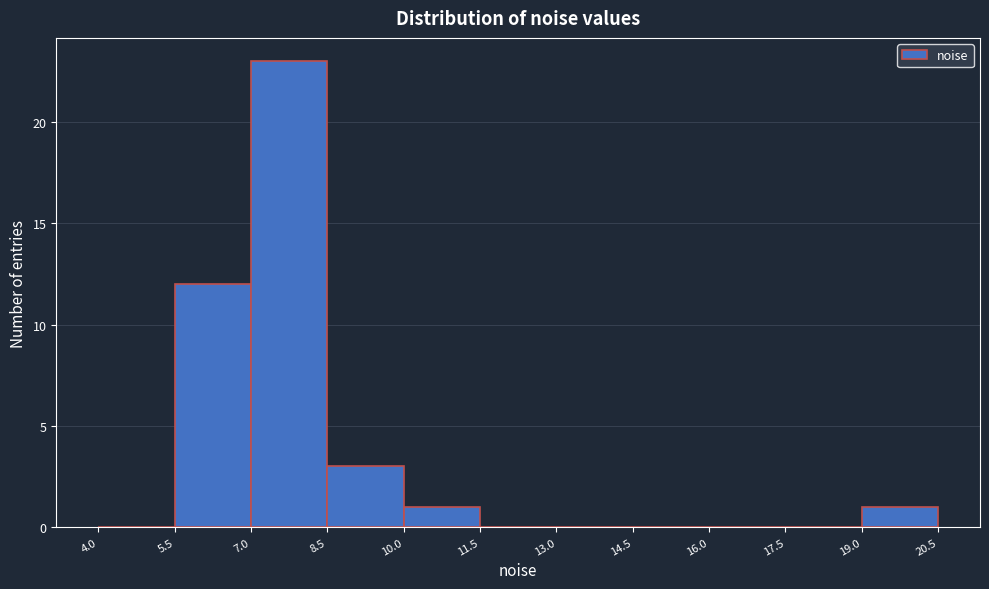

What is the height of the bar covering 8.5 to 10.0 on the x-axis? The values are not printed on the chart, so give them approximately, as read against the axis.

3